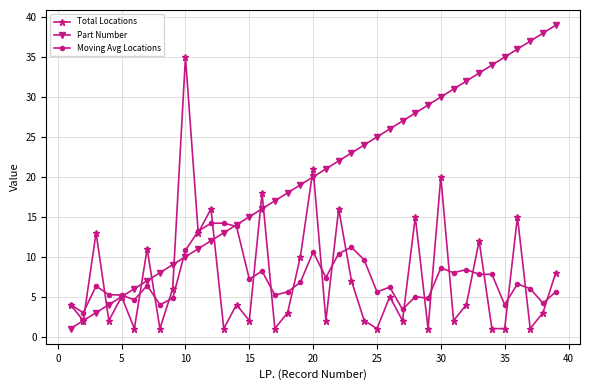

What is the highest value of the Total Locations series?

35.0